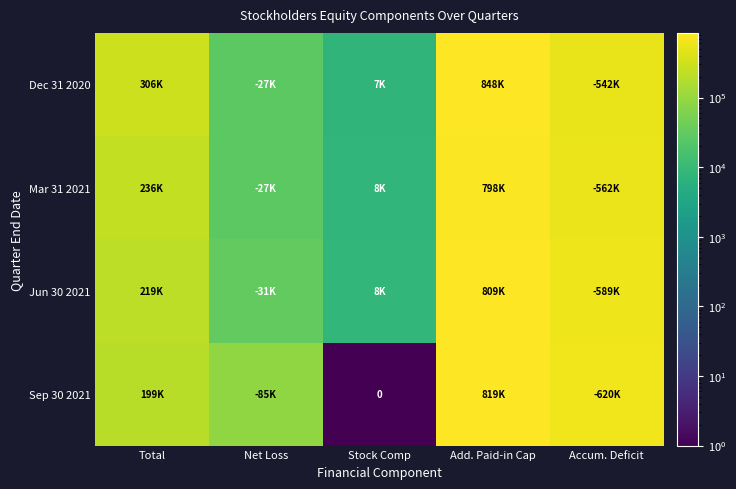

List the labels in order of Jun 30 2021 value, smallest first.

Stock Comp, Net Loss, Total, Accum. Deficit, Add. Paid-in Cap